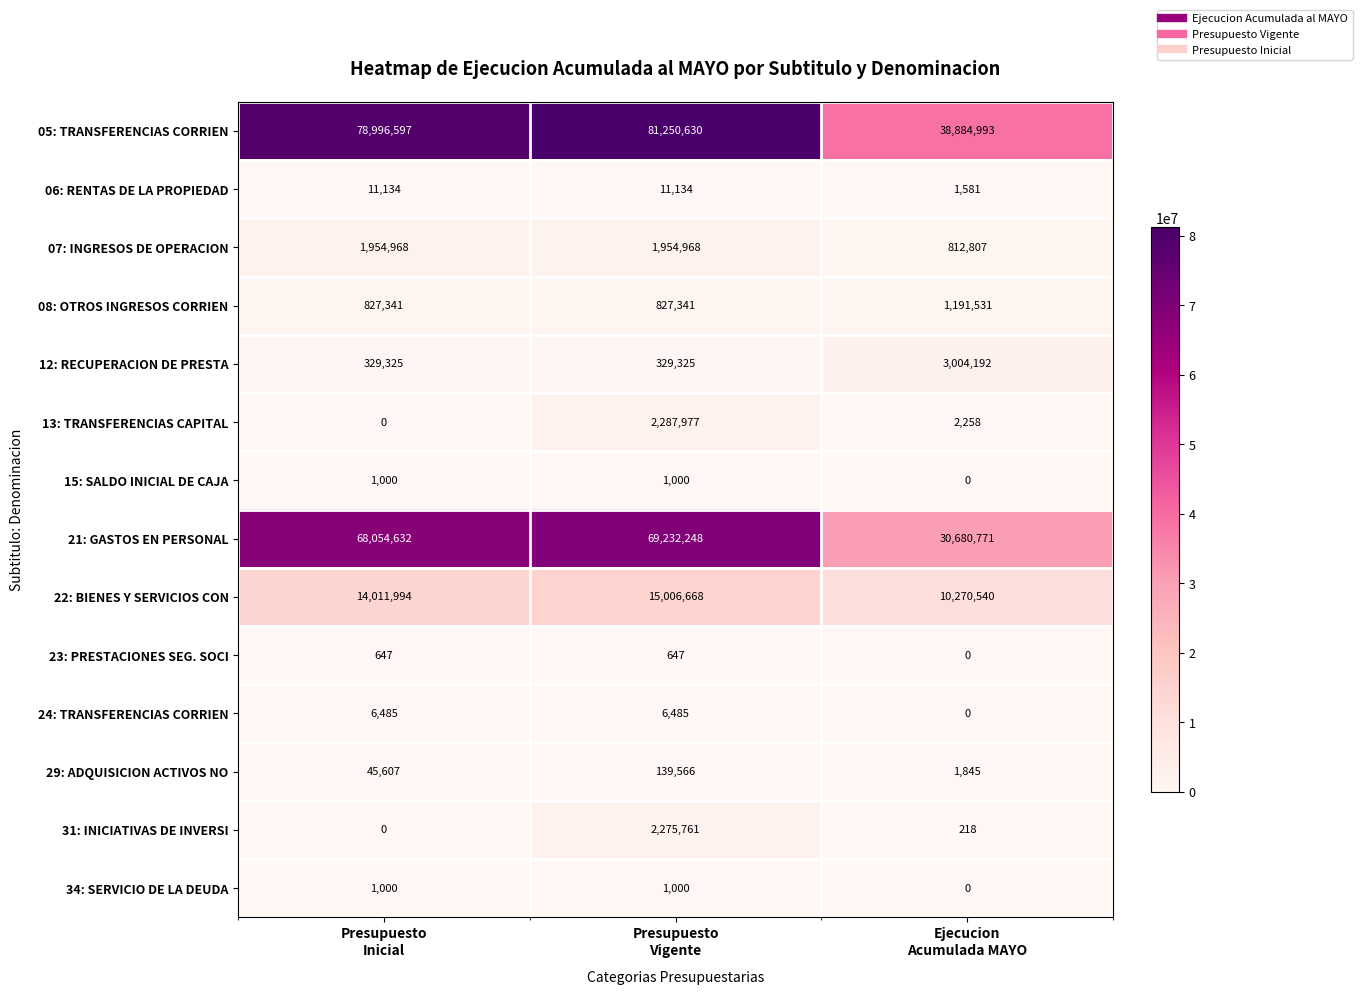

How many 15: SALDO INICIAL DE CAJA values are between 0 and 1000?

3